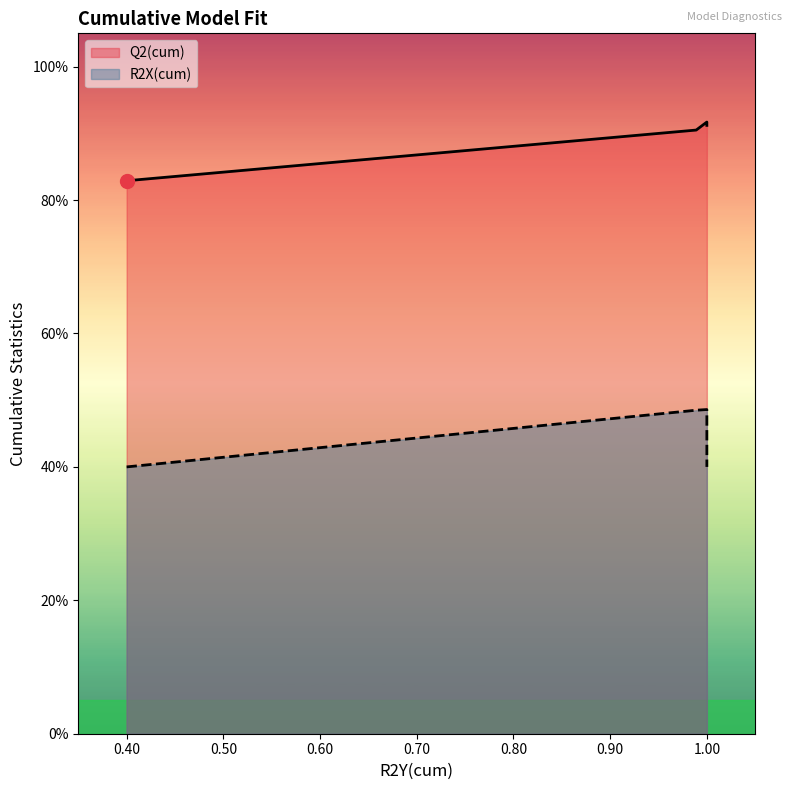

What are all the series names shown in the legend?

Q2(cum), R2X(cum)